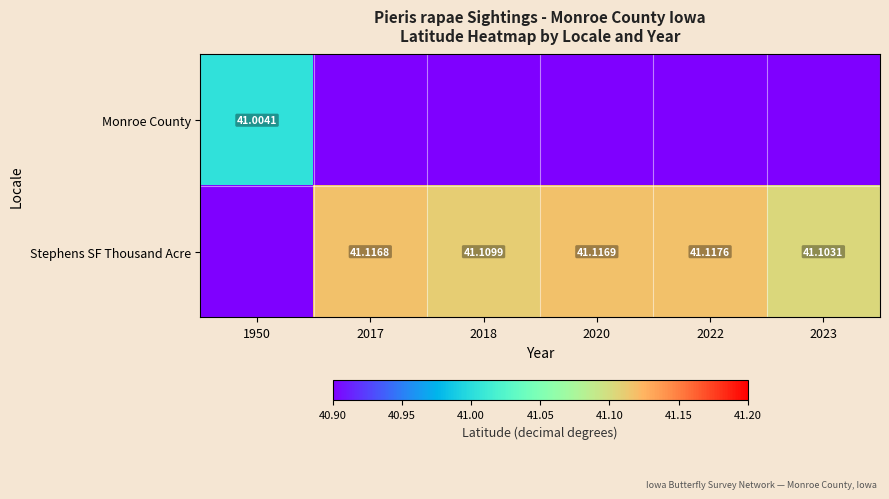

The value of Monroe County at 2018 is -26.1. True or false?

False